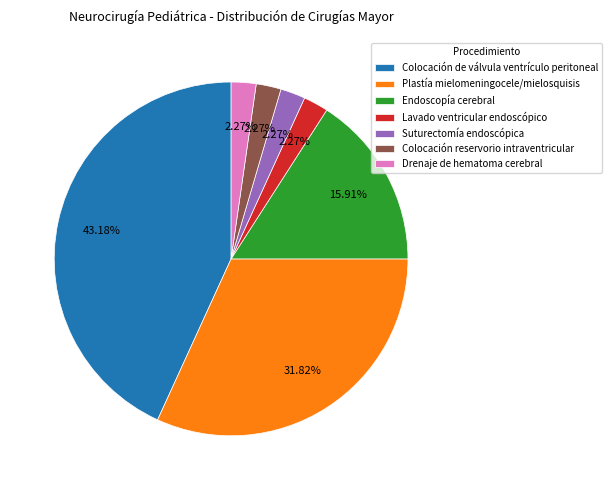

Which category has the biggest portion of the pie?

Colocación de válvula ventrículo peritoneal